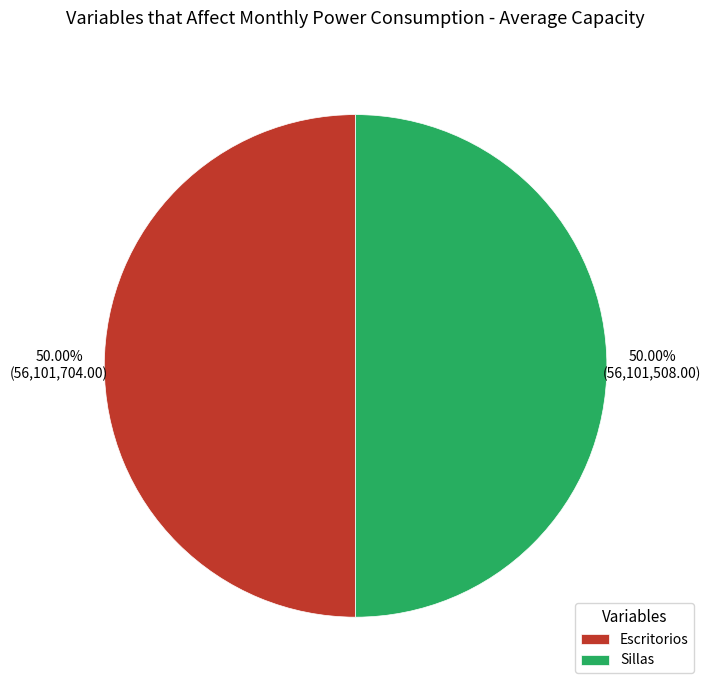

What is the ratio of the value at Escritorios to the value at Sillas?

1.0